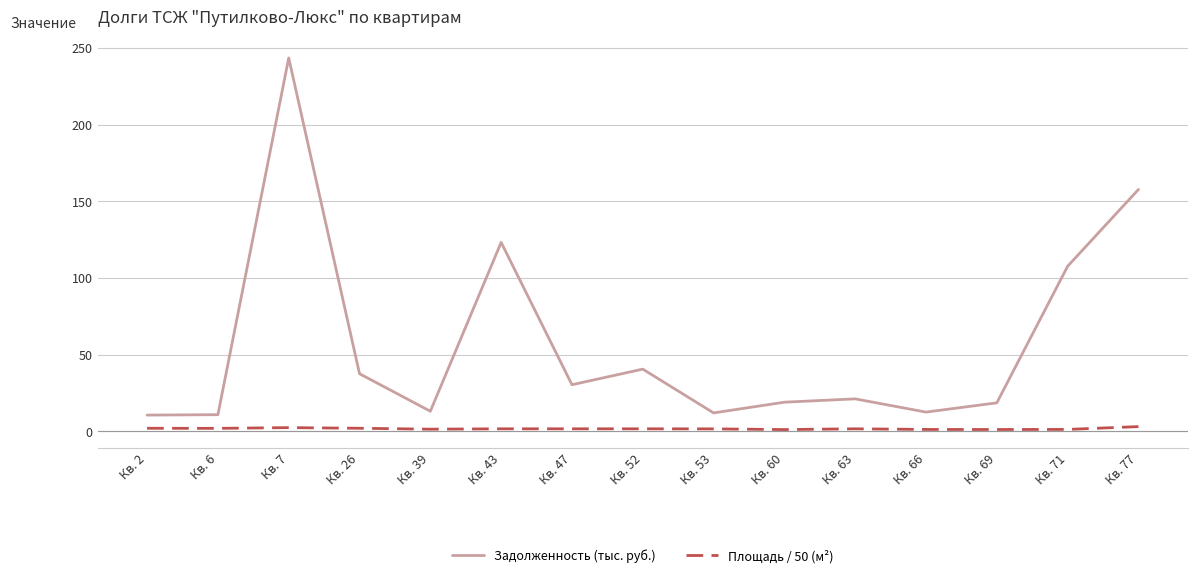

What are all the series names shown in the legend?

Задолженность (тыс. руб.), Площадь / 50 (м²)